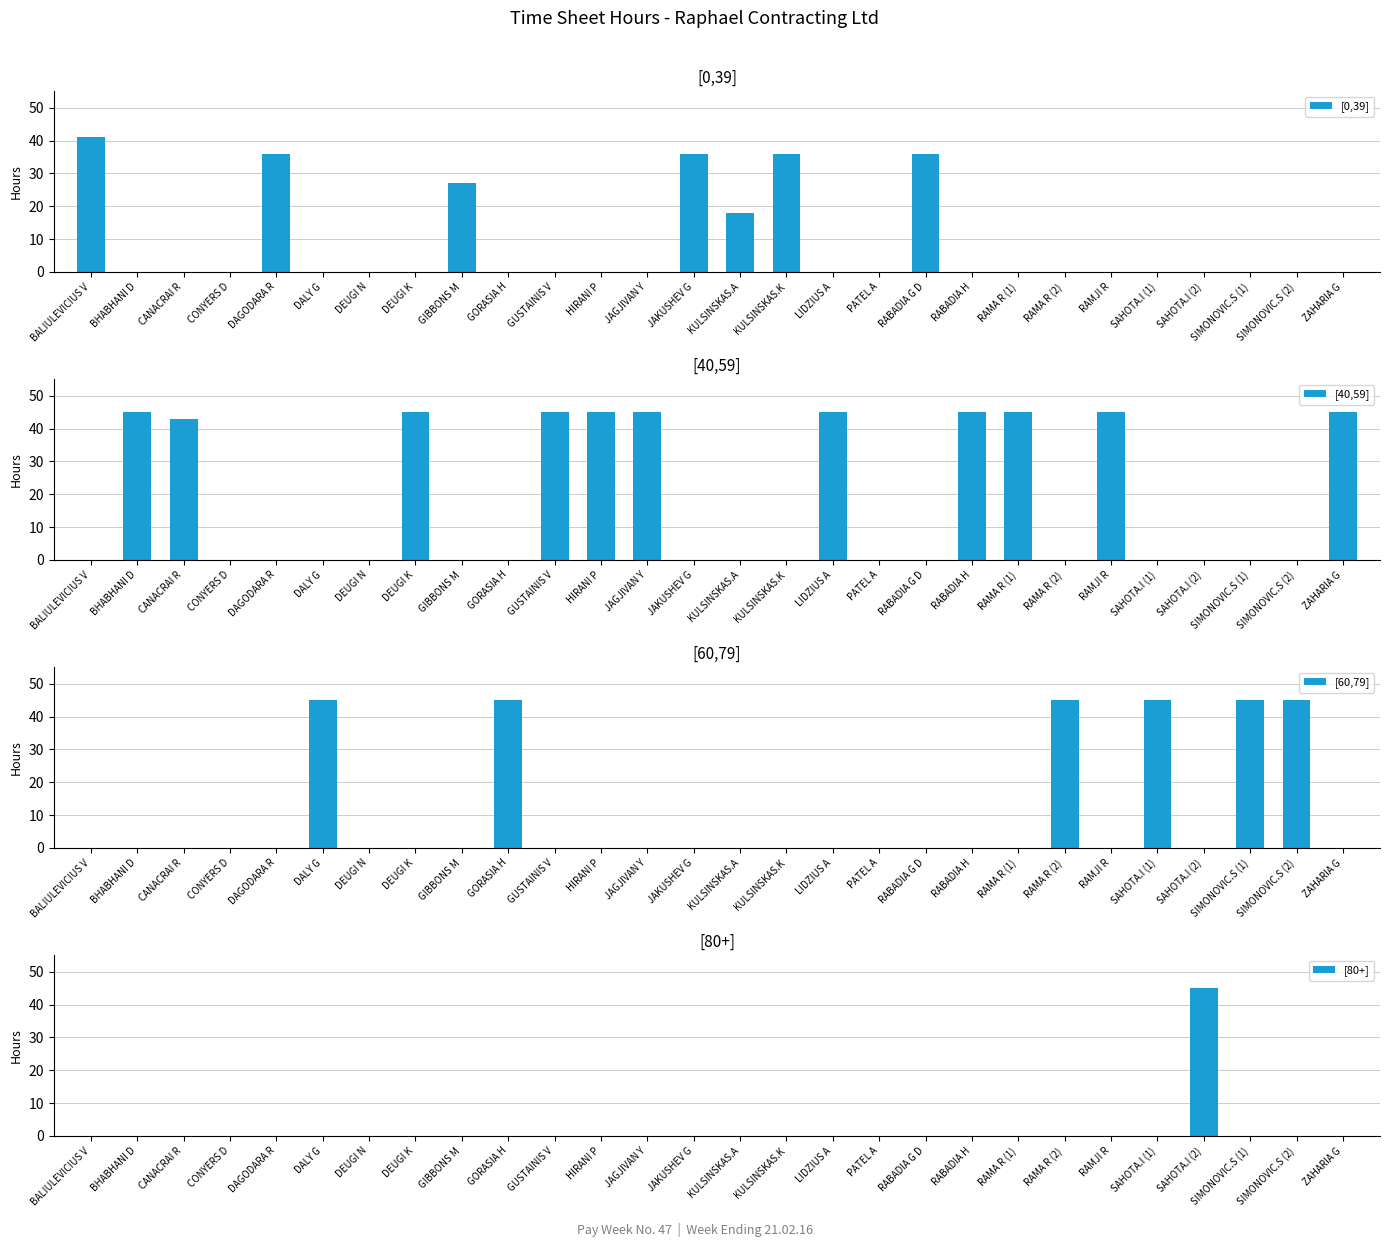

Which has a higher value, CONYERS D or RAMJI R?

CONYERS D